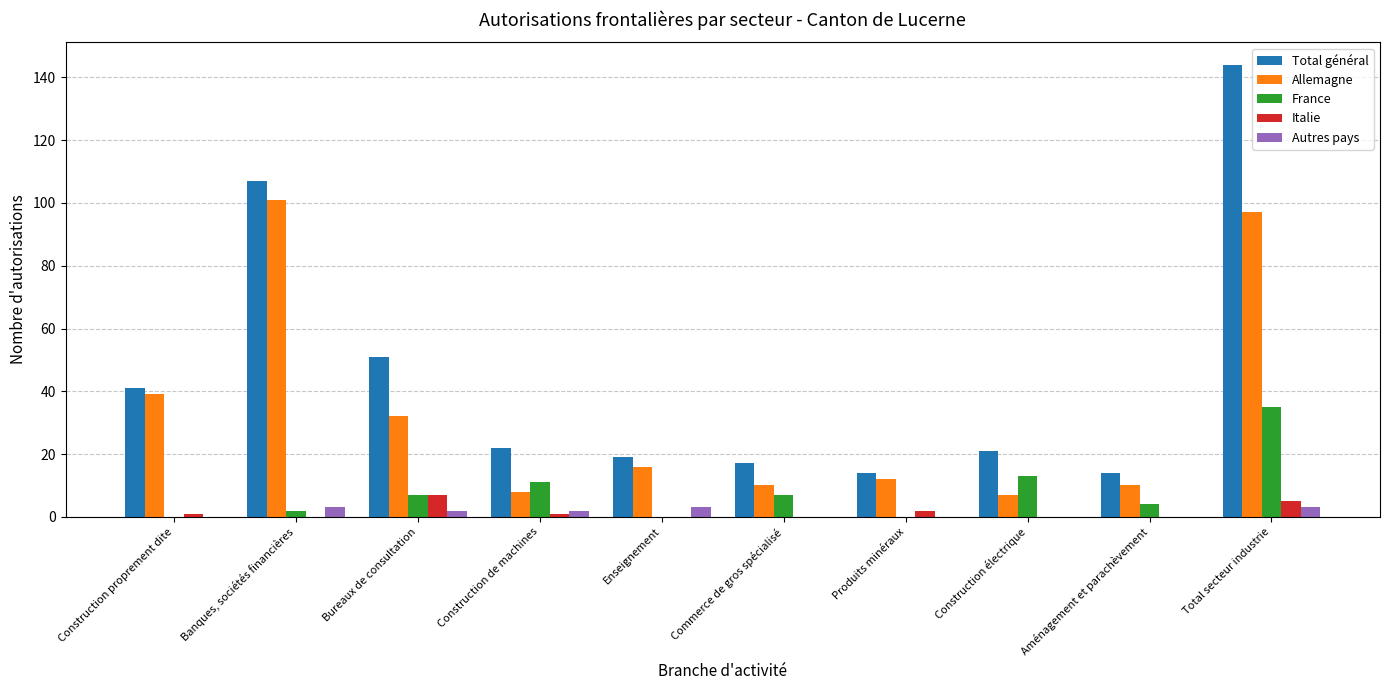

What is the sum of all Total général values?

450